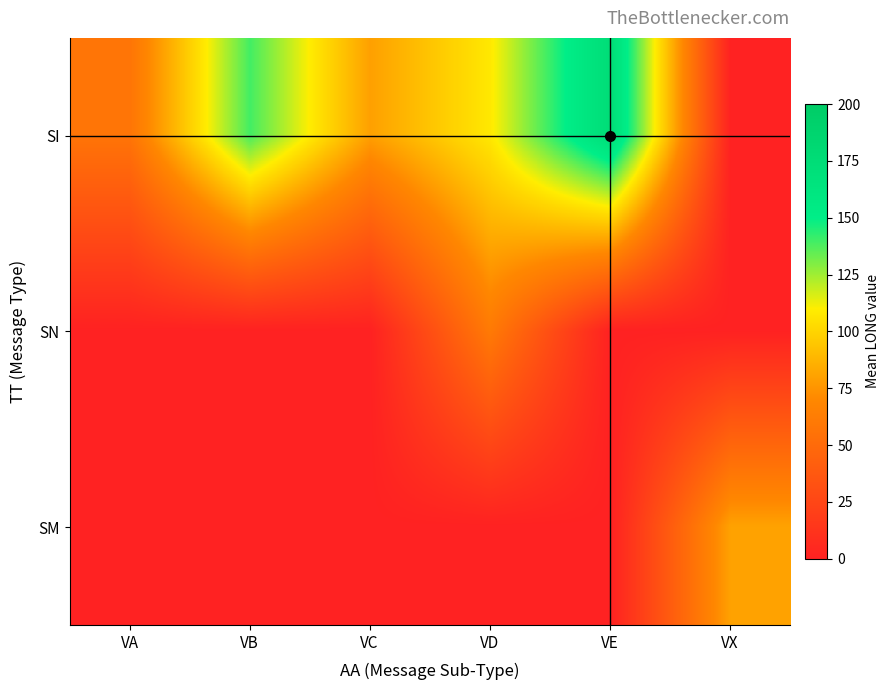

Reading right to left, list all the values displayed in this chart.

SI: VX=0.0	VE=174.7	VD=108.2	VC=79.4	VB=139.4	VA=57.1
SN: VX=0.0	VE=0.0	VD=61.1	VC=0.0	VB=0.0	VA=0.0
SM: VX=80.2	VE=0.0	VD=0.0	VC=0.0	VB=0.0	VA=0.0